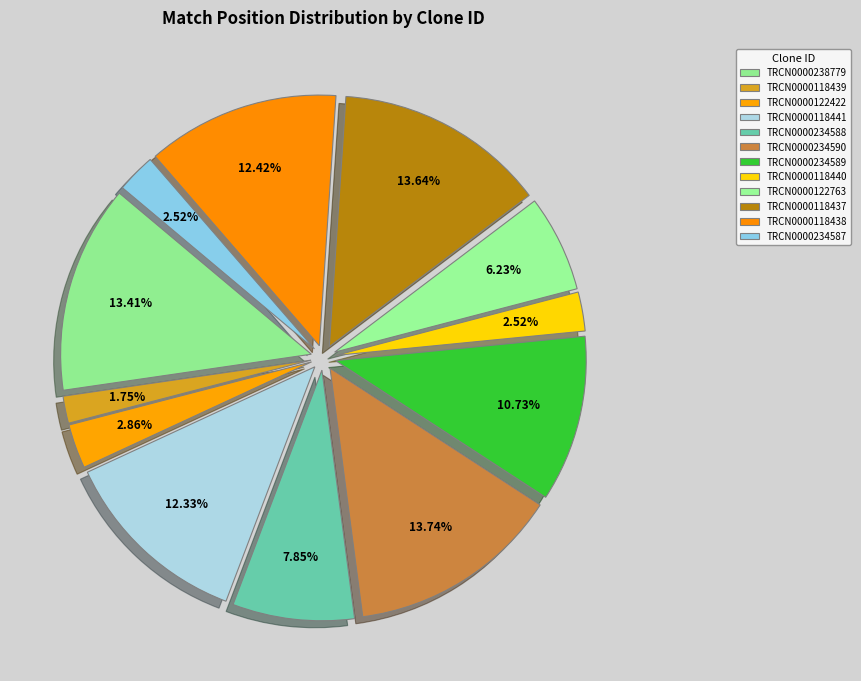

How many slices are in this pie chart?

12